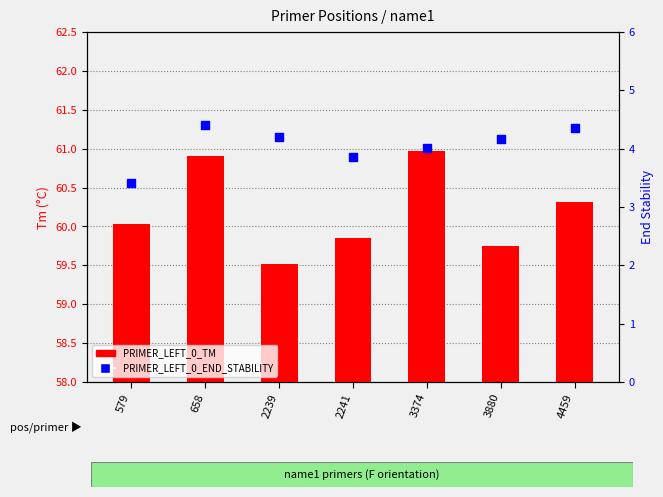

Is the value of PRIMER_LEFT_0_TM at 4459 greater than the value of PRIMER_LEFT_0_END_STABILITY at 658?

Yes